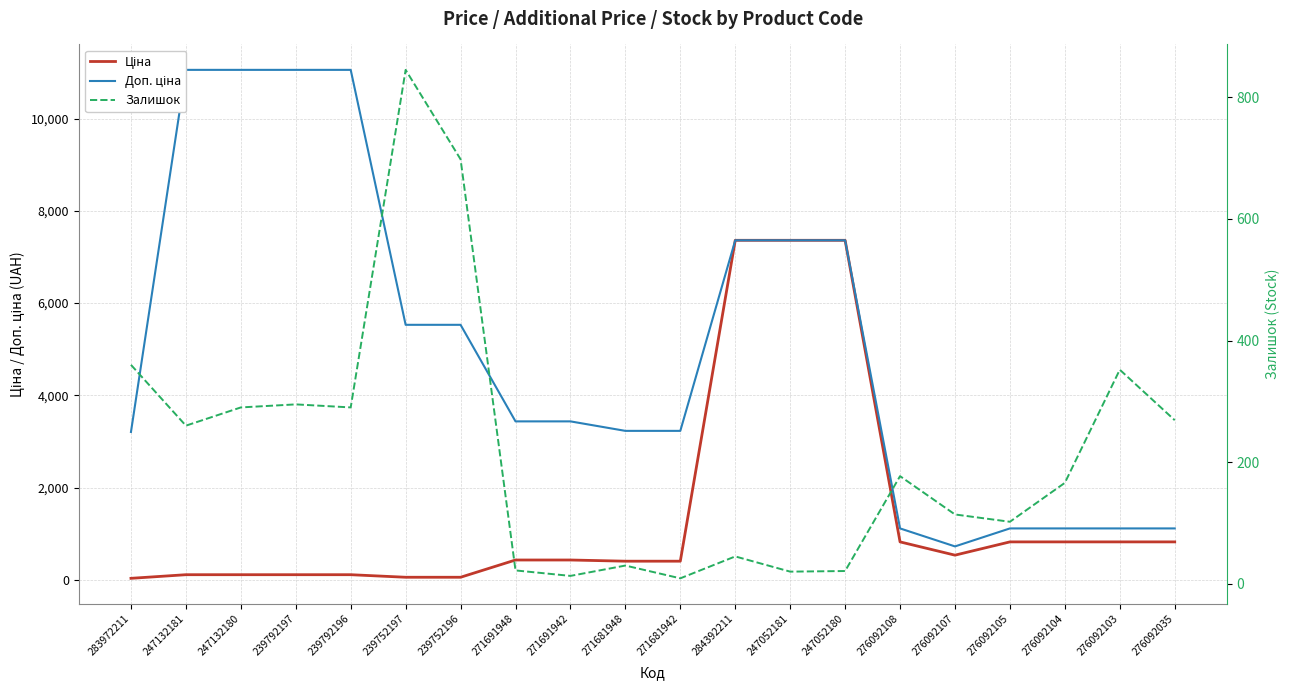

What is the lowest value of the Доп. ціна series?

724.0